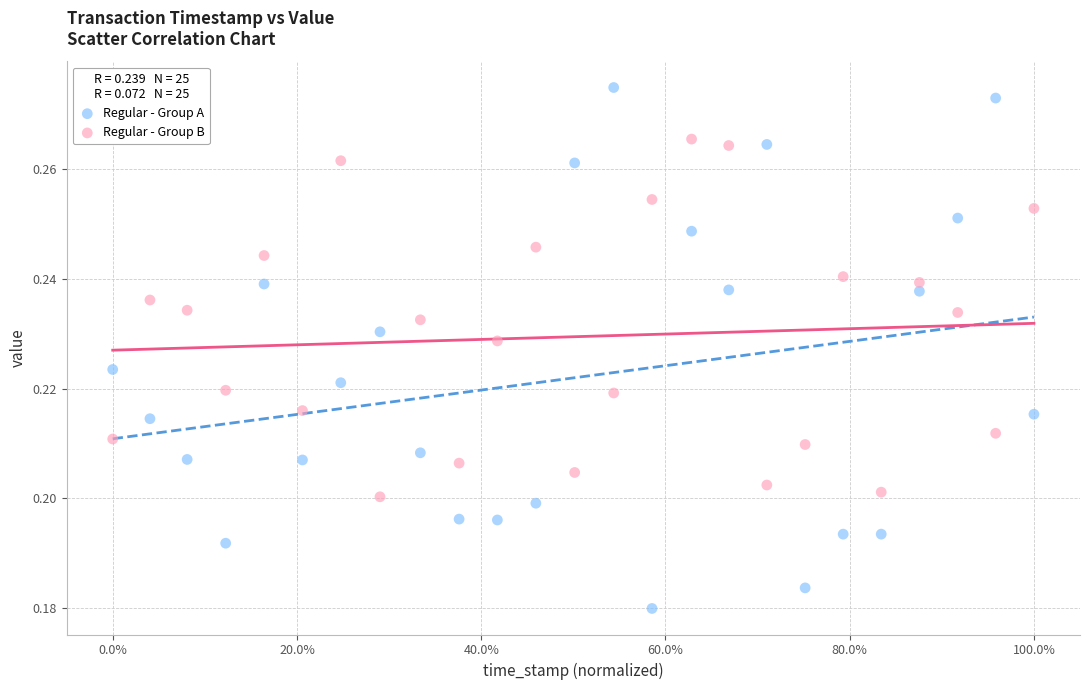

What are all the series names shown in the legend?

Regular - Group A, Regular - Group B